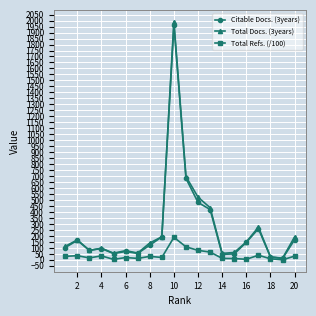

What is the value of the Citable Docs. (3years) point at the 12th from the left?

480.0